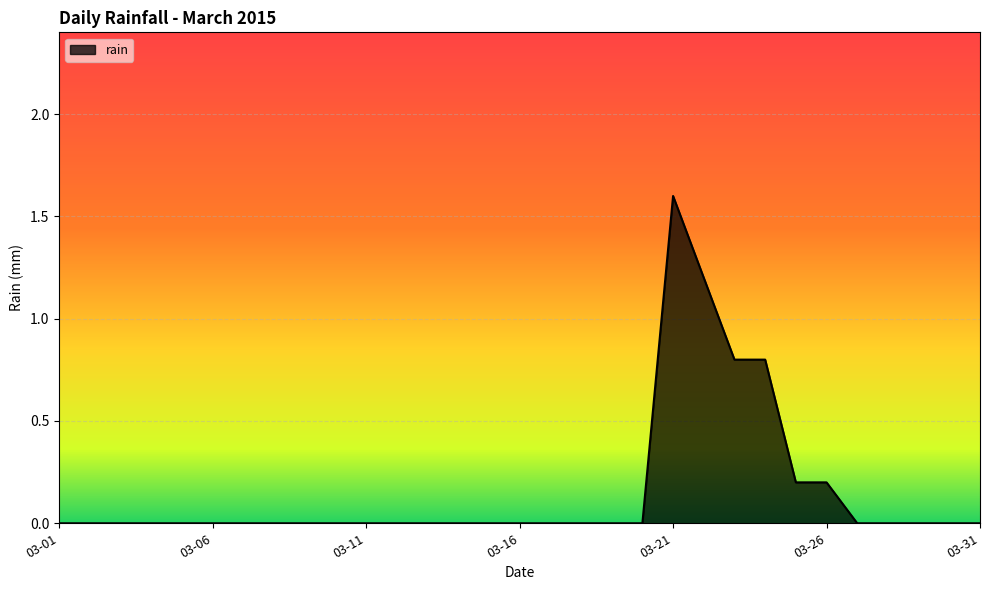

What is the greatest value displayed?

1.6